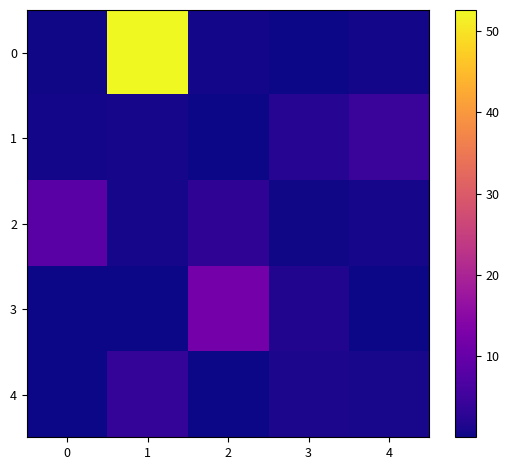

Count the number of data series in this chart.

5